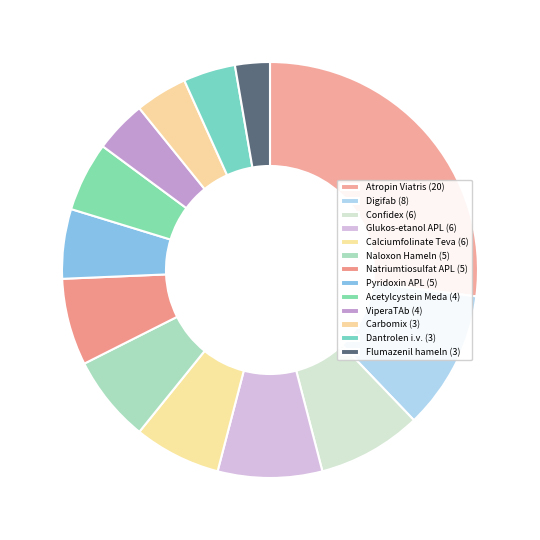

How many slices are in this pie chart?

13